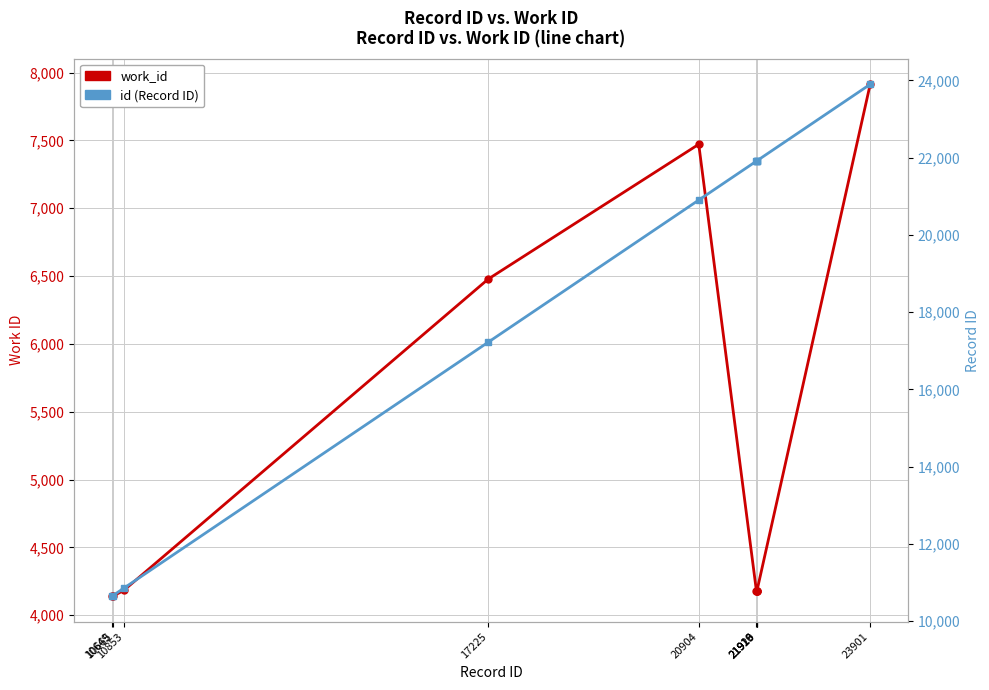

Reading right to left, list all the values displayed in this chart.

work_id: 7913	4177	4177	4177	4177	7471	6478	4183	4141	4141
id (Record ID): 23901	21920	21919	21916	21913	20904	17225	10853	10665	10649